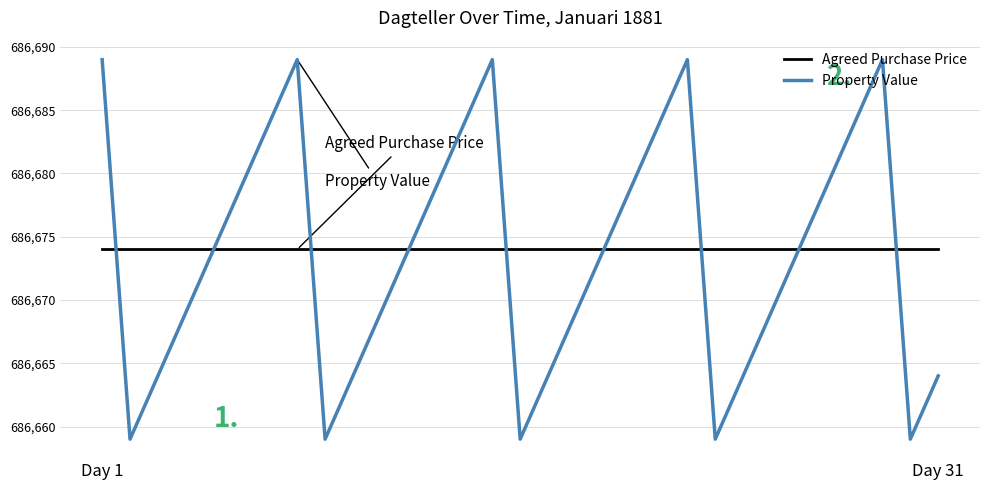

List the series in order of their peak value, highest first.

Property Value, Agreed Purchase Price